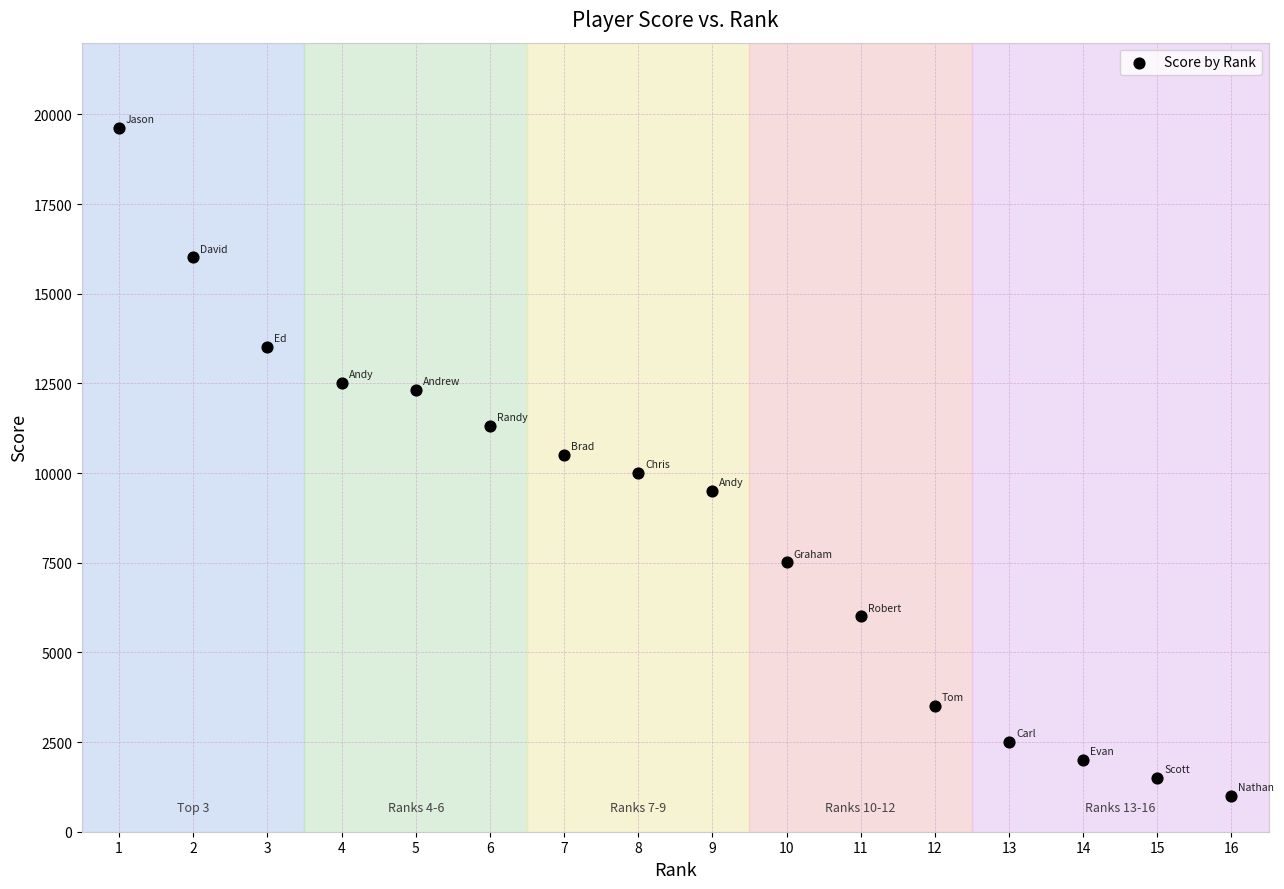

What is the range of X values (max minus min)?

15